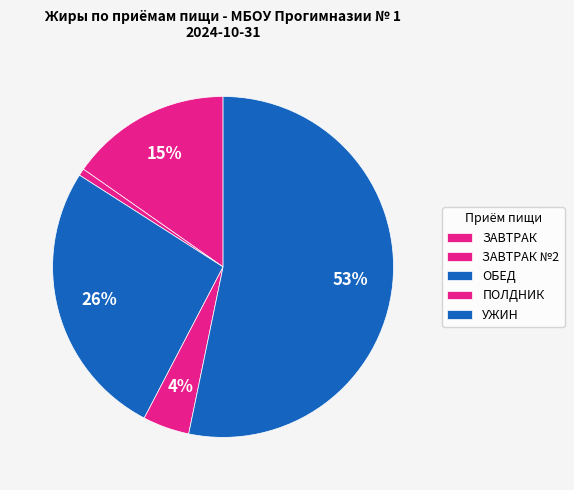

What is the majority slice?

УЖИН: Рагу из птицы